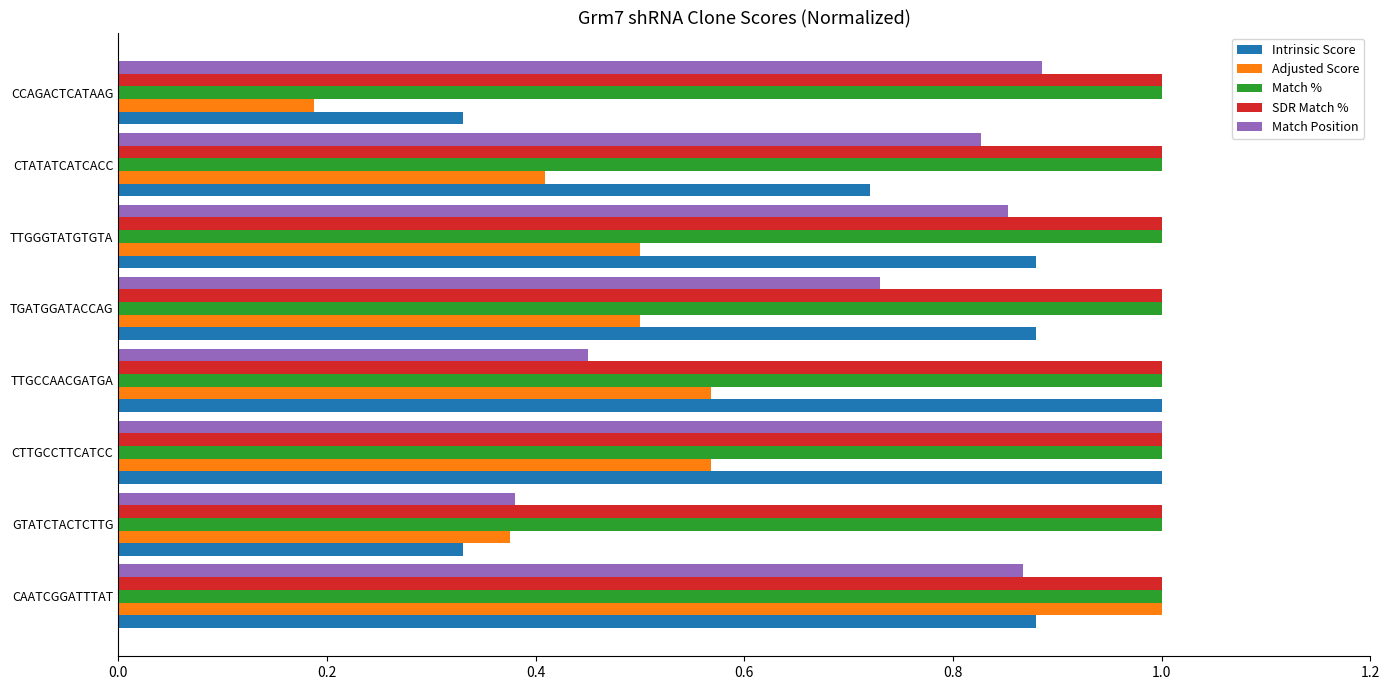

Is the value of Intrinsic Score at CCAGACTCATAAG greater than the value of Adjusted Score at TTGGGTATGTGTA?

No